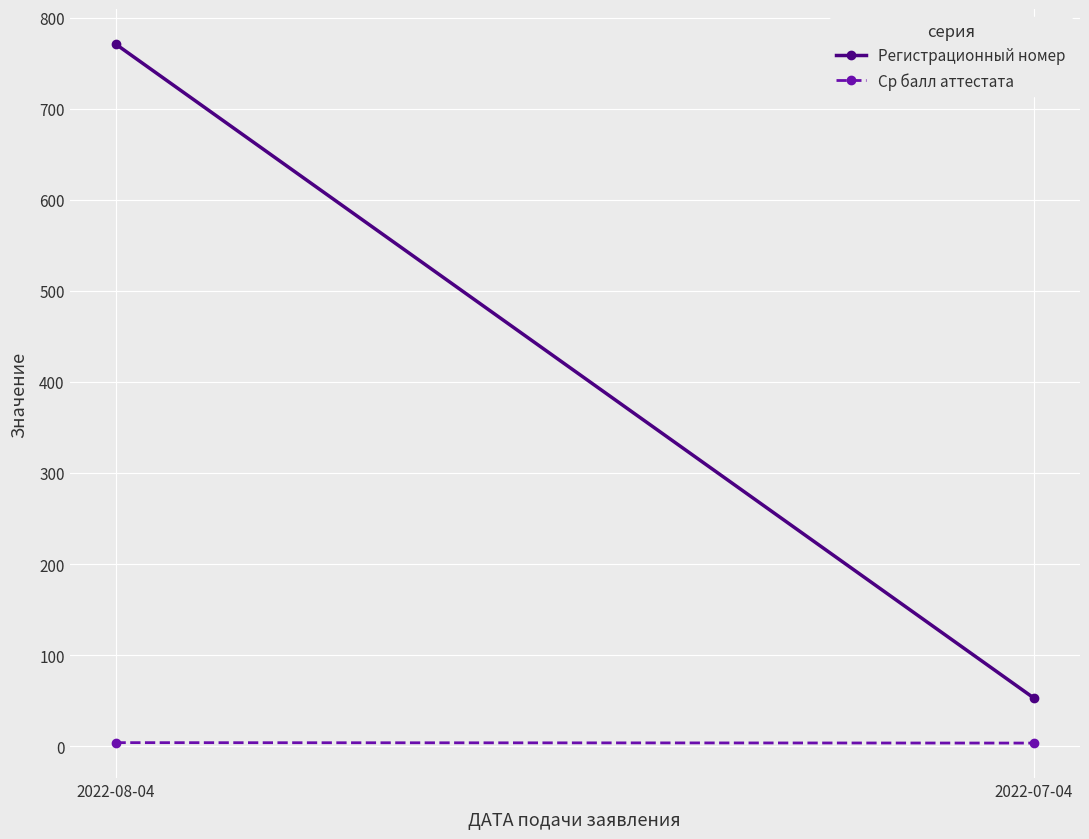

Reading right to left, list all the values displayed in this chart.

Регистрационный номер: 53.0	771.0
Ср балл аттестата: 3.4	3.9